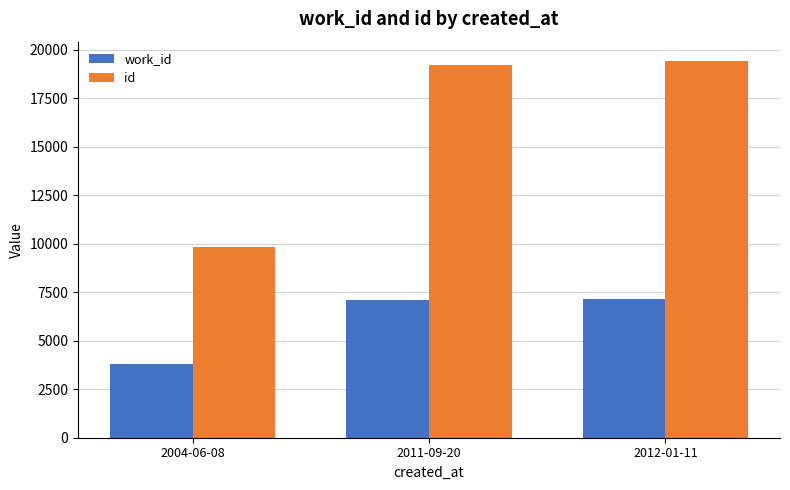

Does the chart contain stacked bars?

No